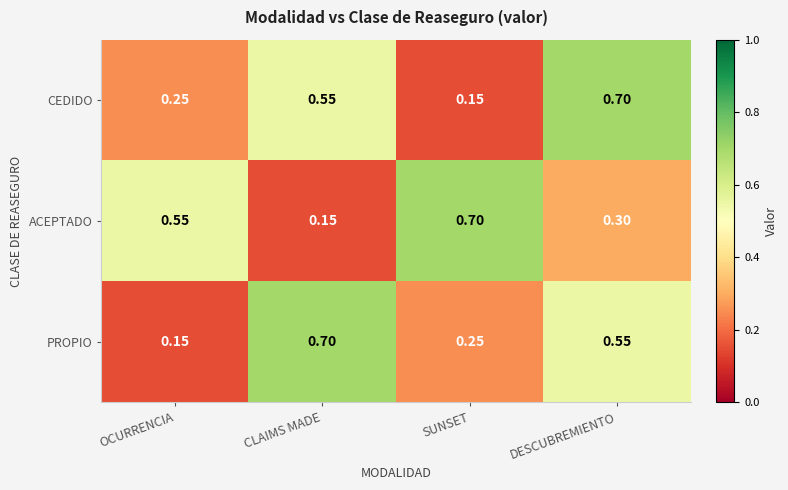

Between CLAIMS MADE and SUNSET, which series saw the biggest shift?

ACEPTADO